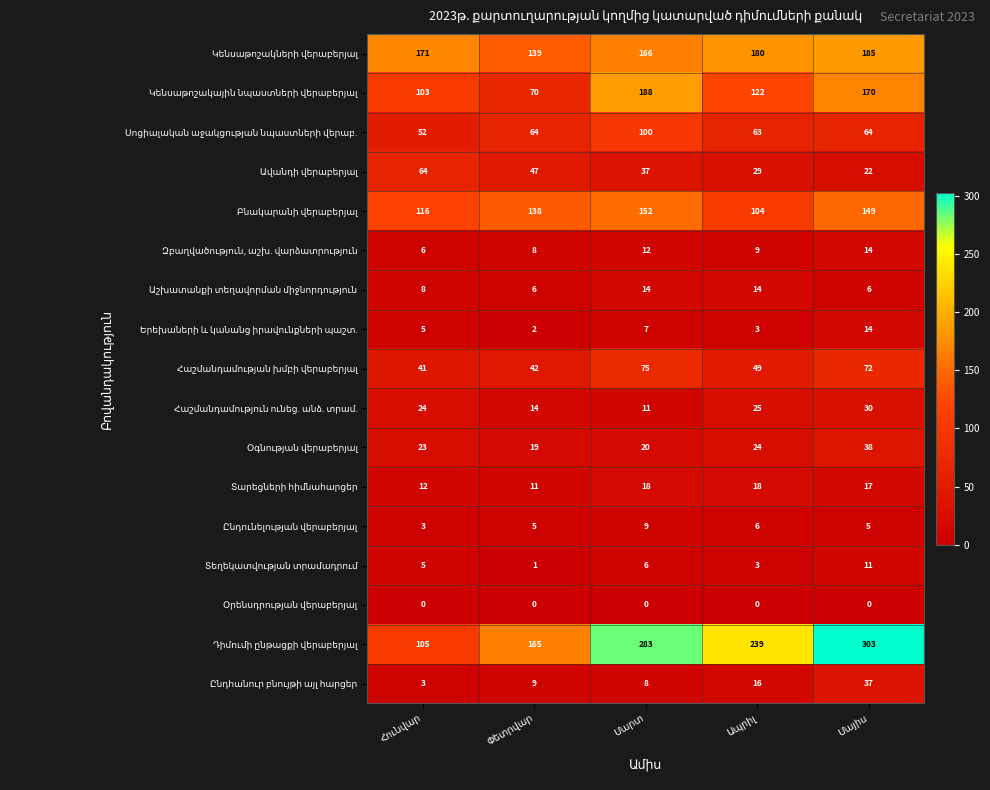

At how many categories does at least one series exceed 227?

3